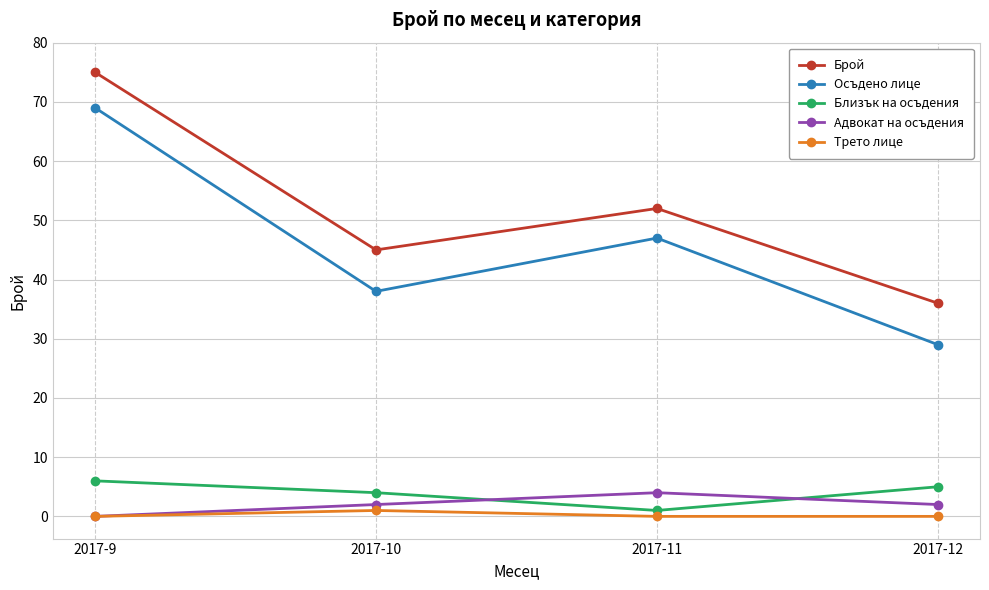

At which category does Осъдено лице reach its first local peak?

2017-11